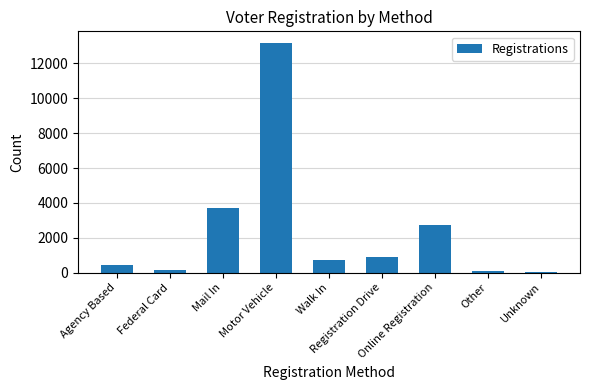

What is the greatest value displayed?

13186